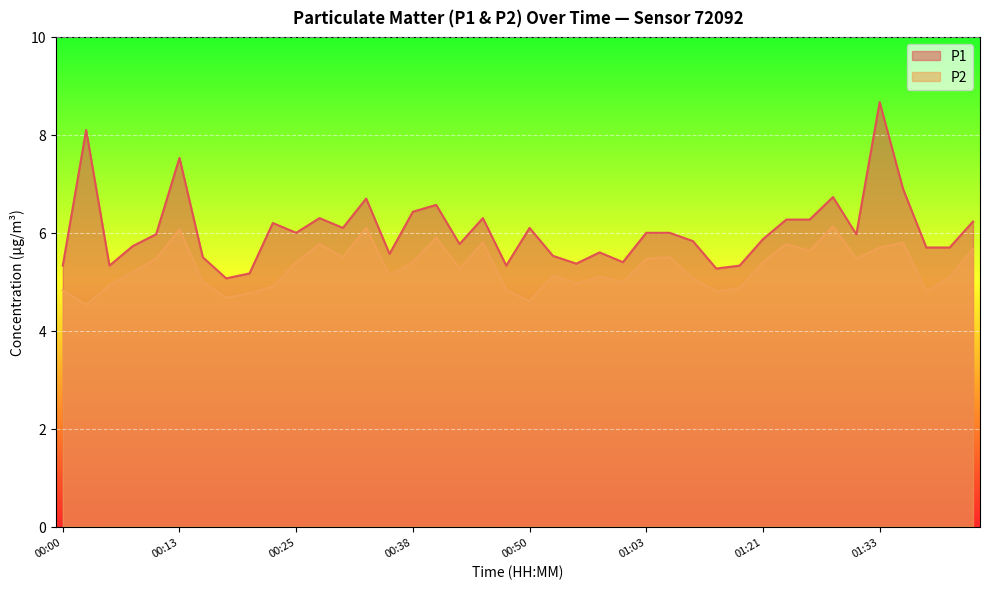

Which has a higher value, 01:18 or 01:23?

01:23